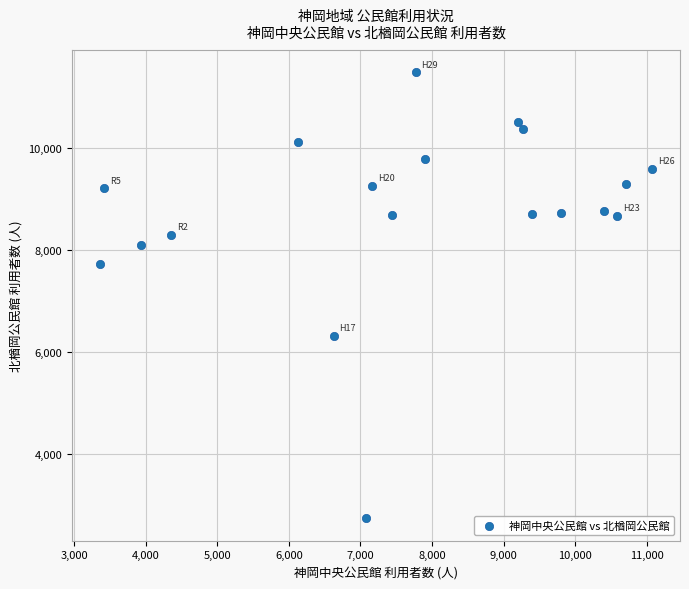

What Y value in the scatter plot is closest to 7105?

7714